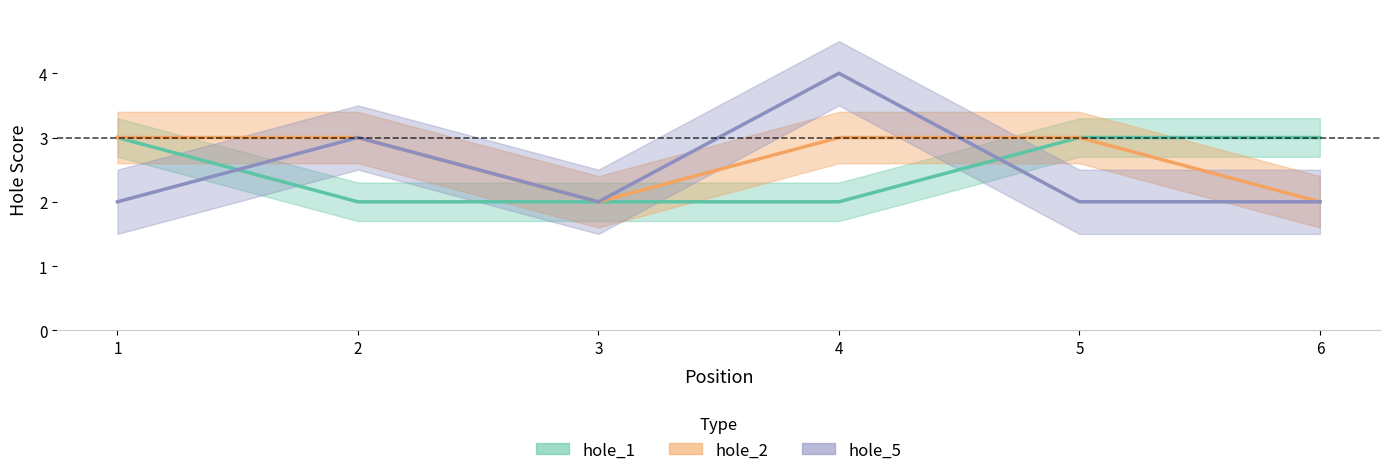

Between 5 and 6, which series saw the biggest shift?

hole_2